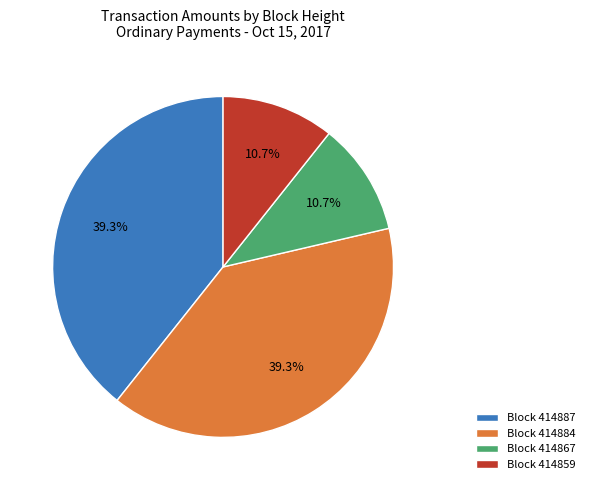

What is the ratio of the value at Block 414884 to the value at Block 414887?

1.0